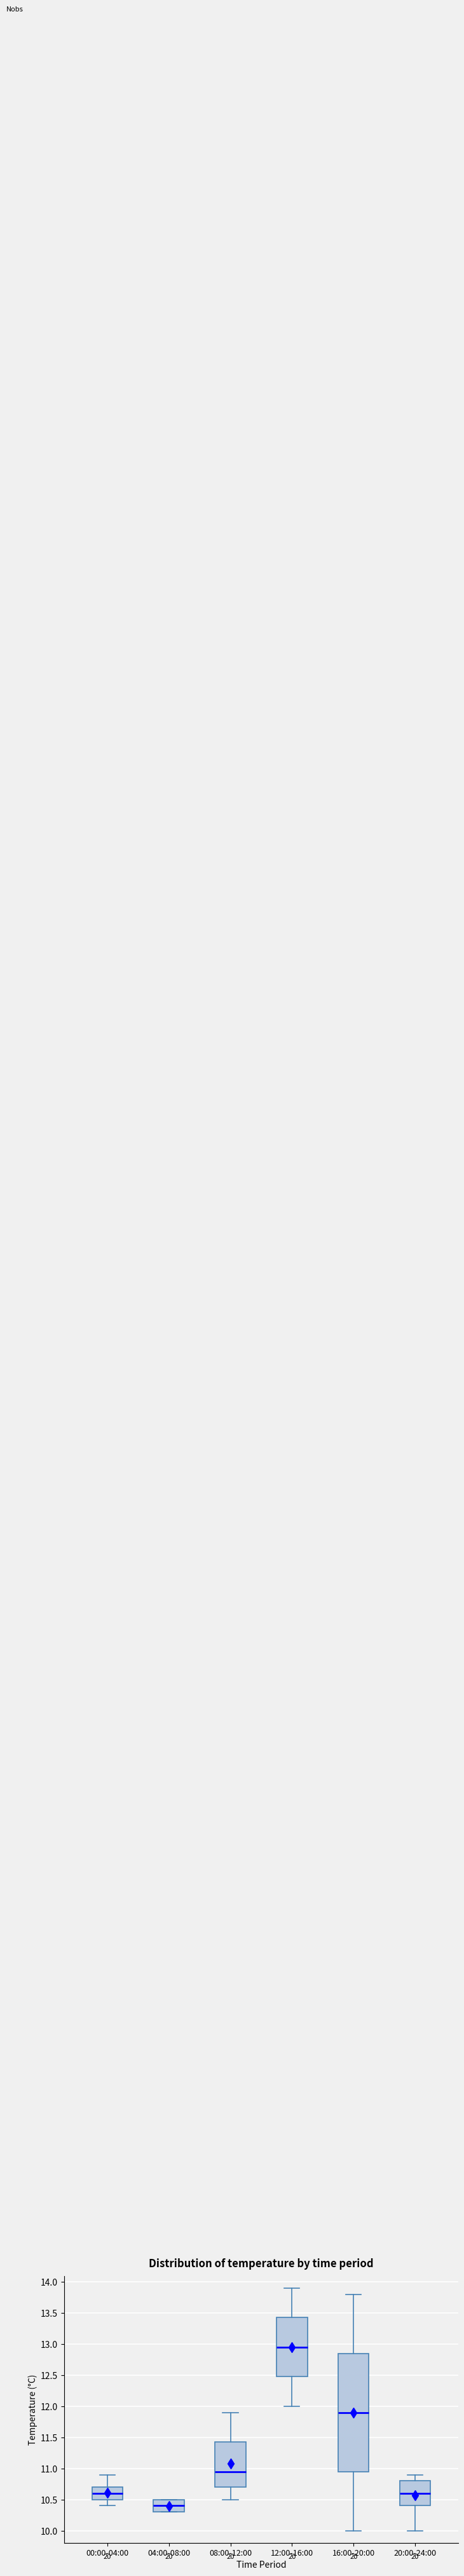

Which box's median line is the highest?

12:00-16:00